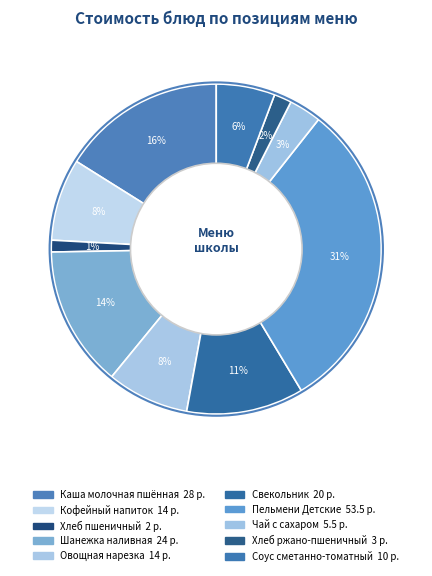

Count the number of slices in the pie.

10